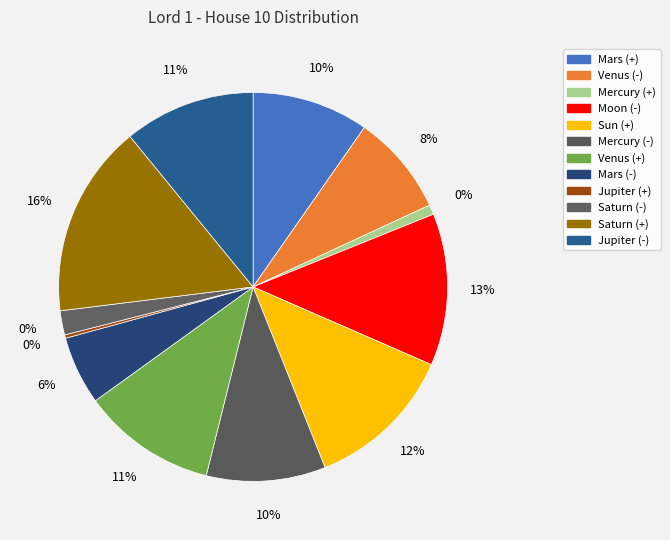

Does Jupiter (+) represent more than half of the total?

No